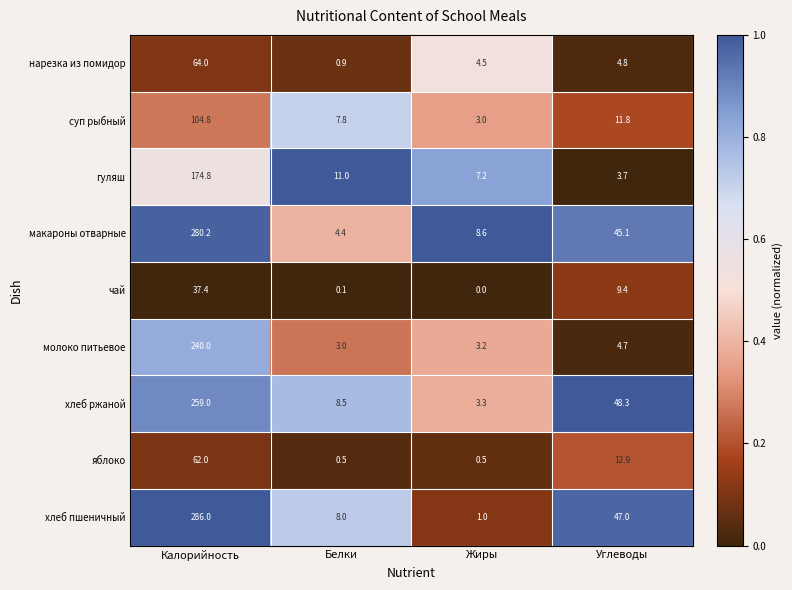

What is the sum of all гуляш values?

196.7